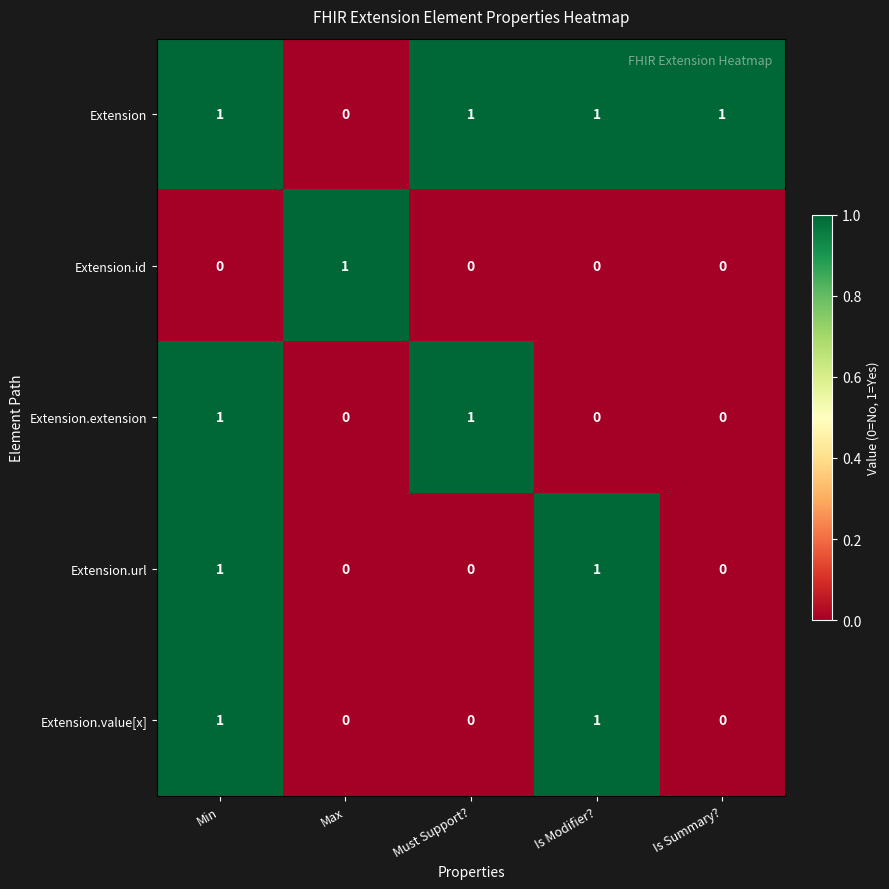

How many Extension.id values are between 0 and 1?

5